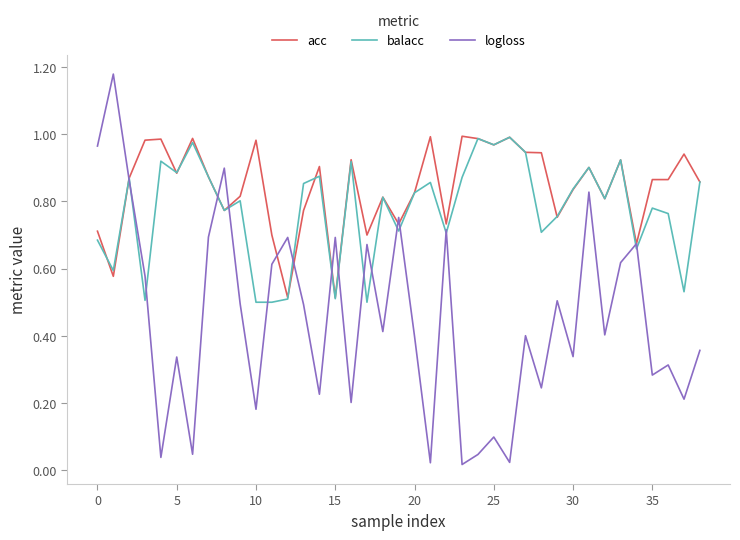

Which series has the widest spread of values?

logloss